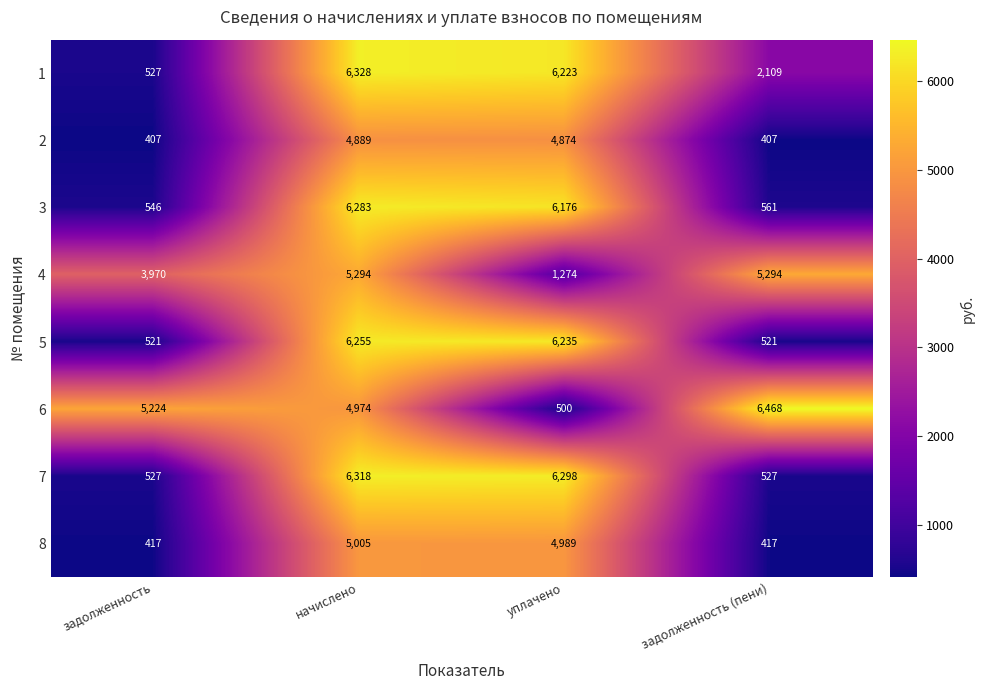

Which series has the largest range (max minus min)?

6